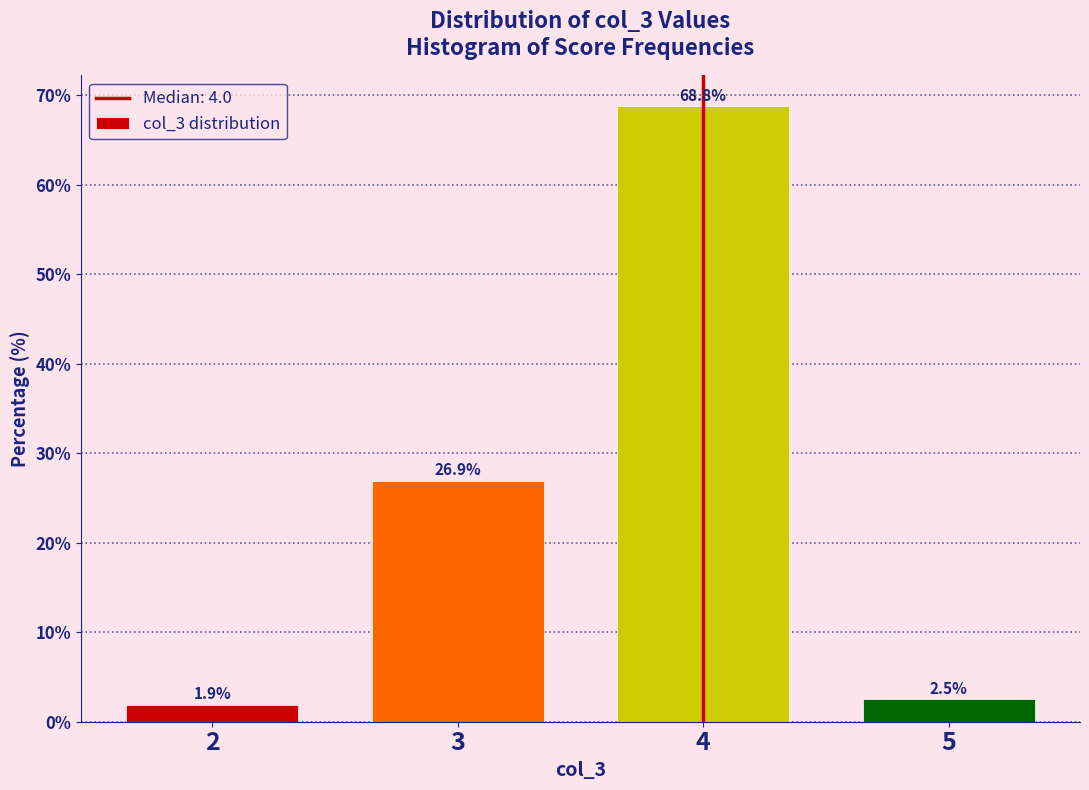

Reading right to left, extract all data points from this chart.

5=2.5	4=68.8	3=26.9	2=1.9